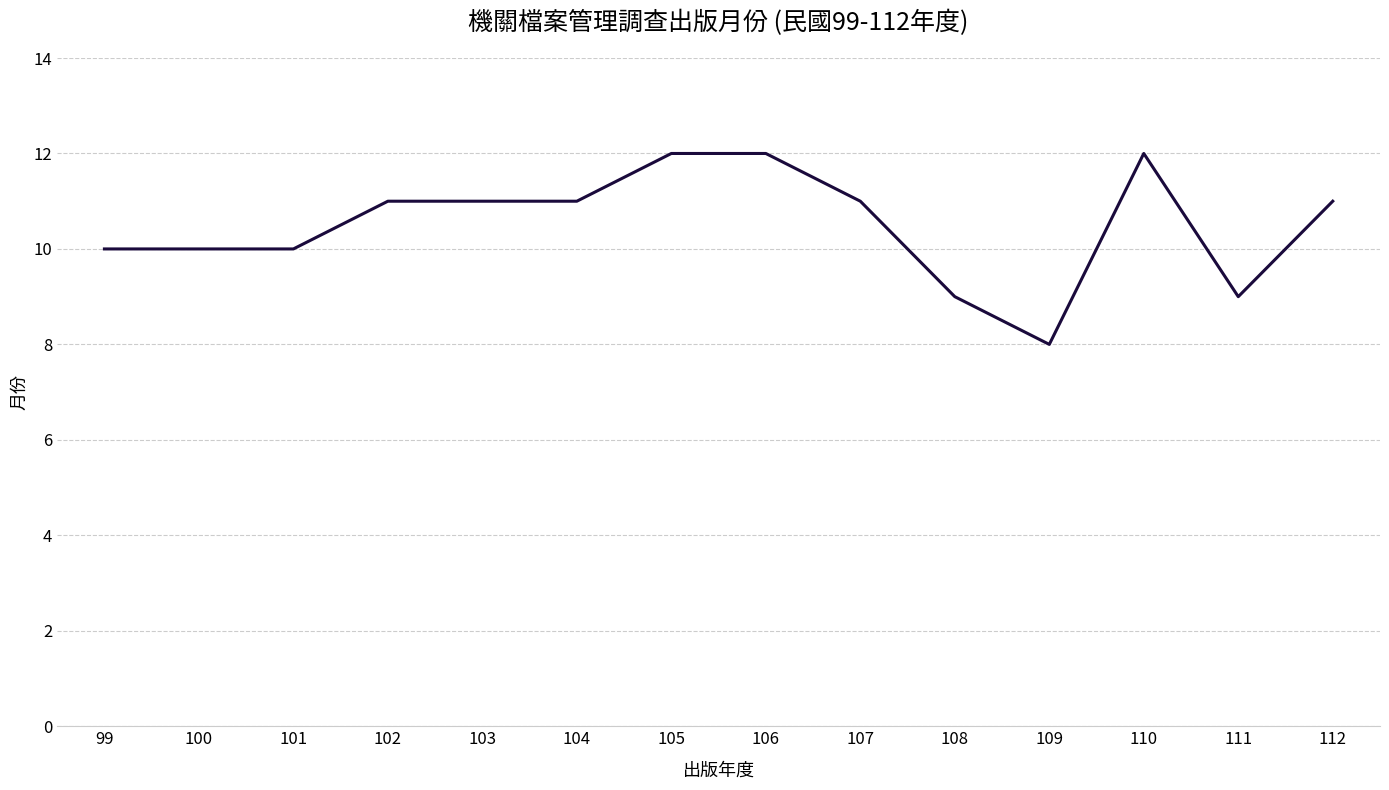

The value at 103 is 11. True or false?

True